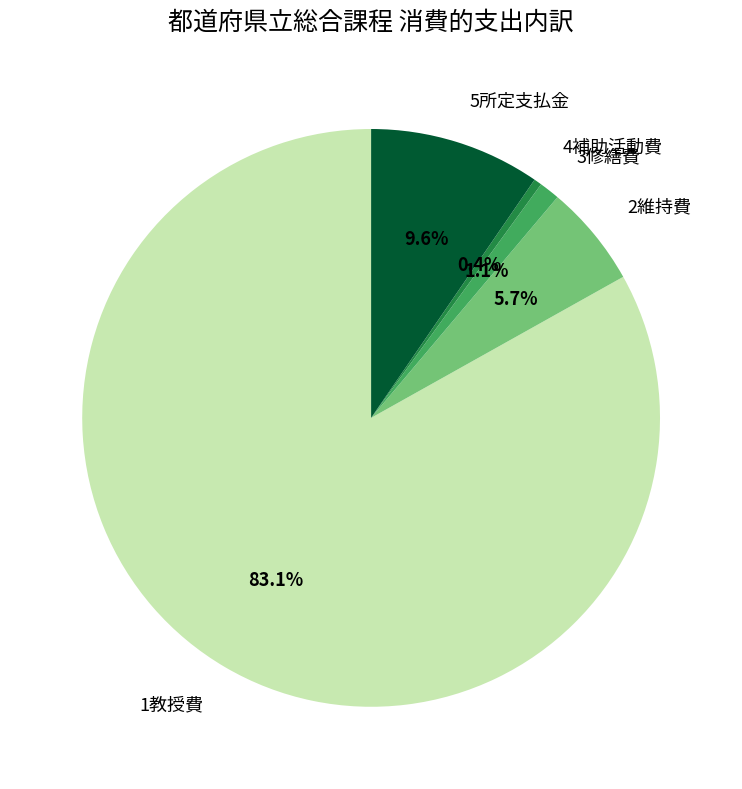

Is it true that 2維持費 is 20% of the pie?

False